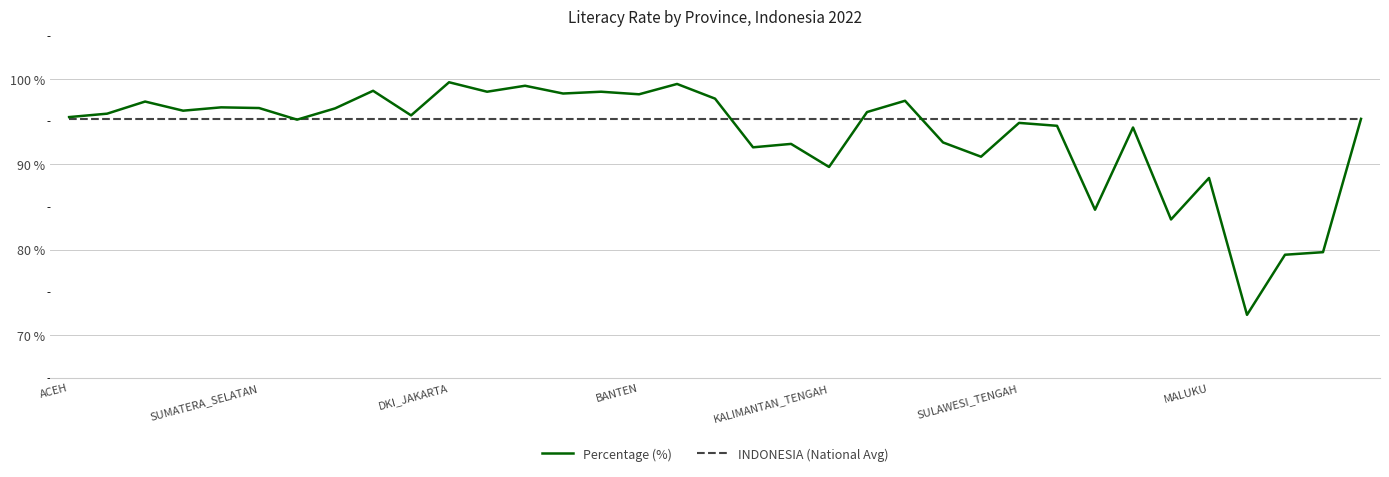

True or false: INDONESIA (National Avg) and Percentage (%) cross at least once.

True